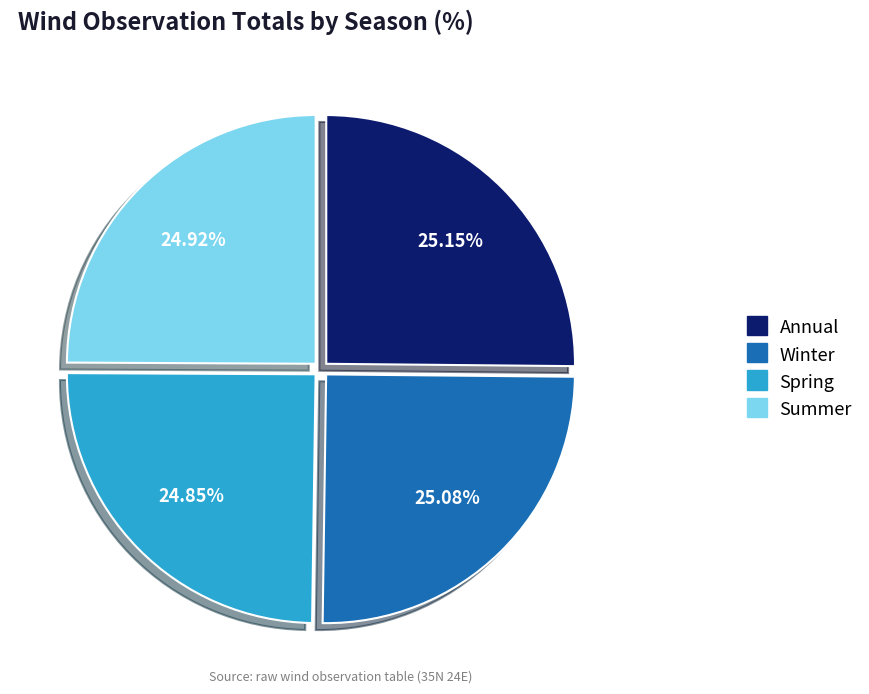

How much of the chart is everything except Summer?

75.1%